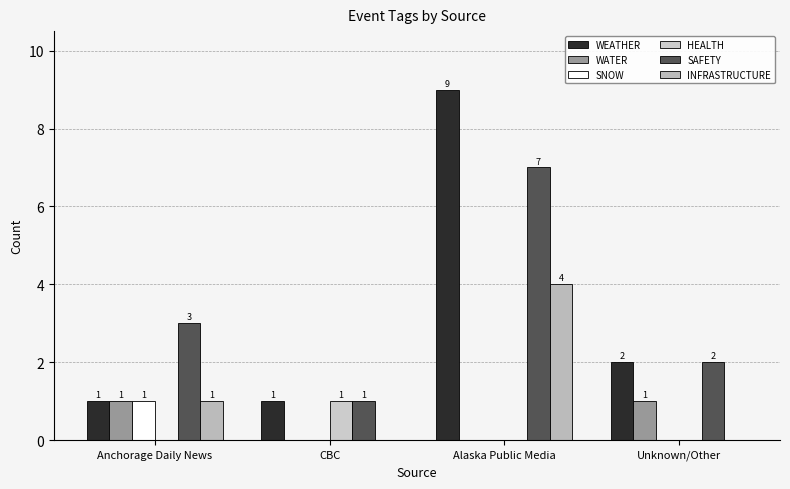

Does the chart contain stacked bars?

No